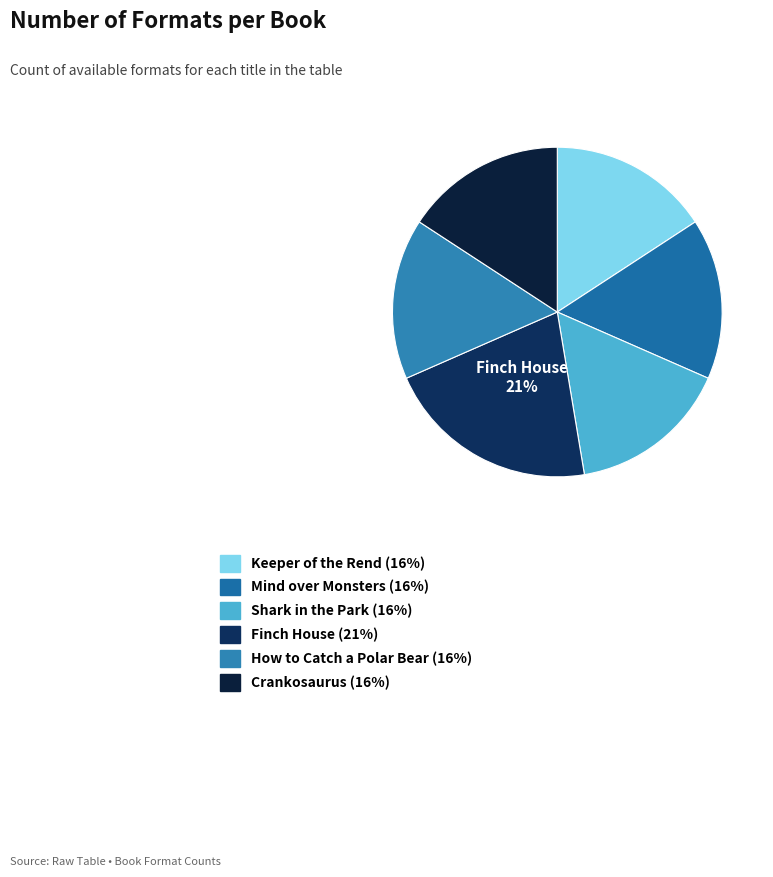

How many slices are in this pie chart?

6